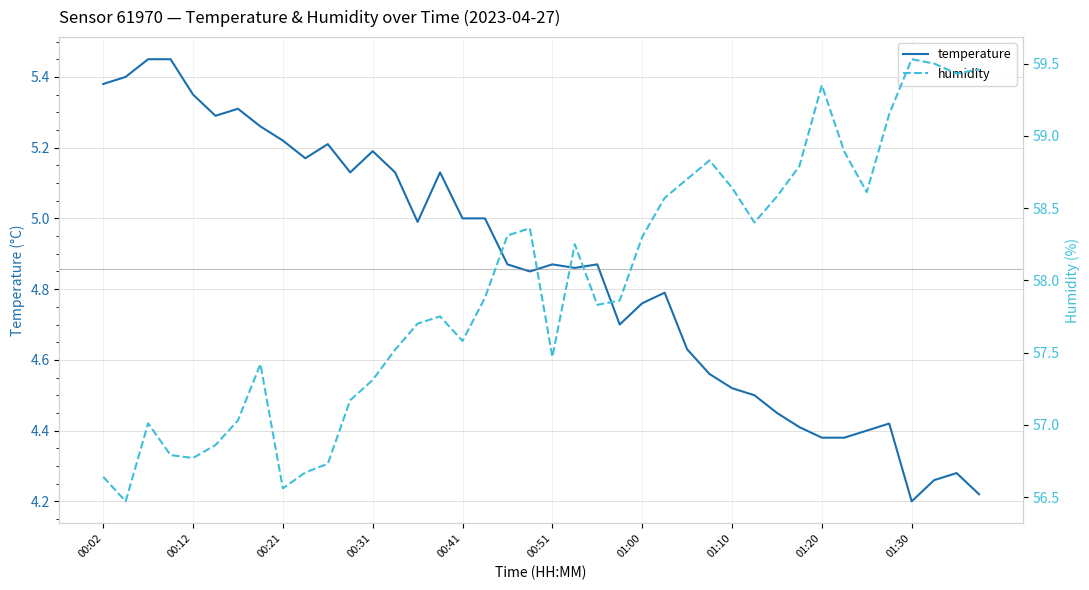

What is the highest value of the temperature series?

5.5